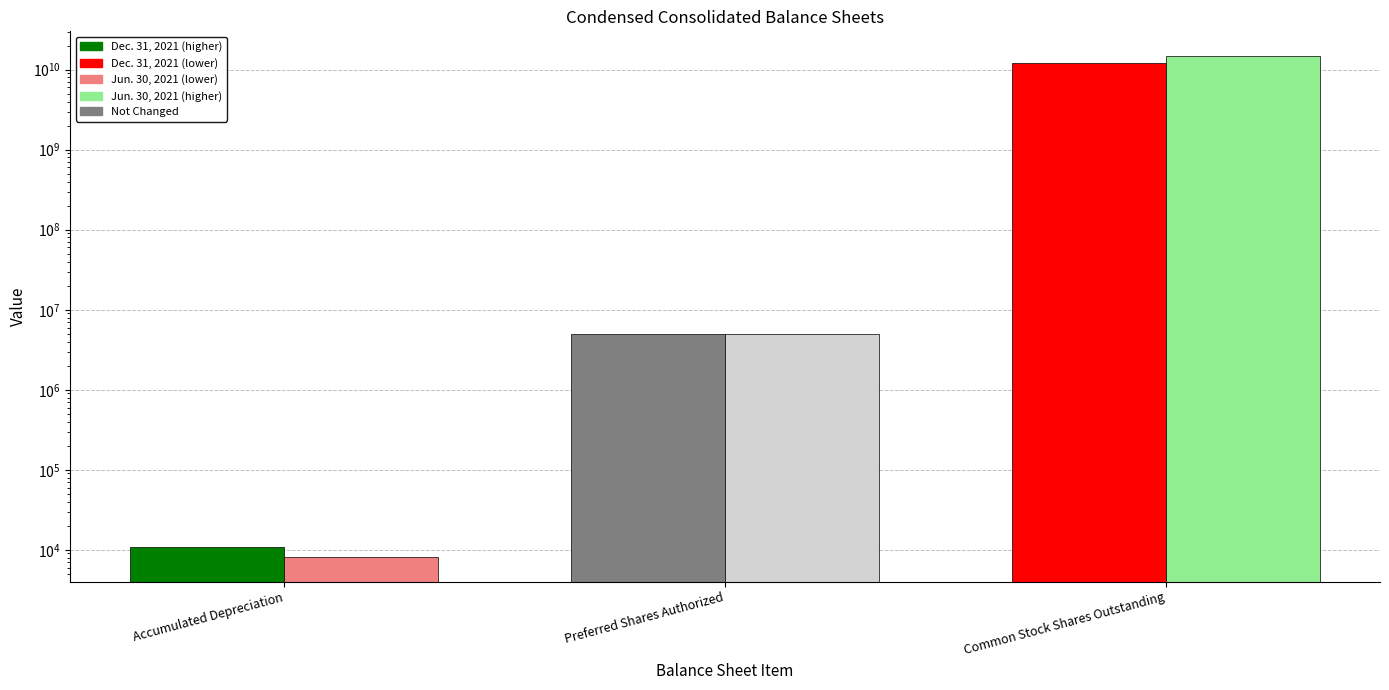

Which series has the largest total across all categories?

Jun. 30, 2021